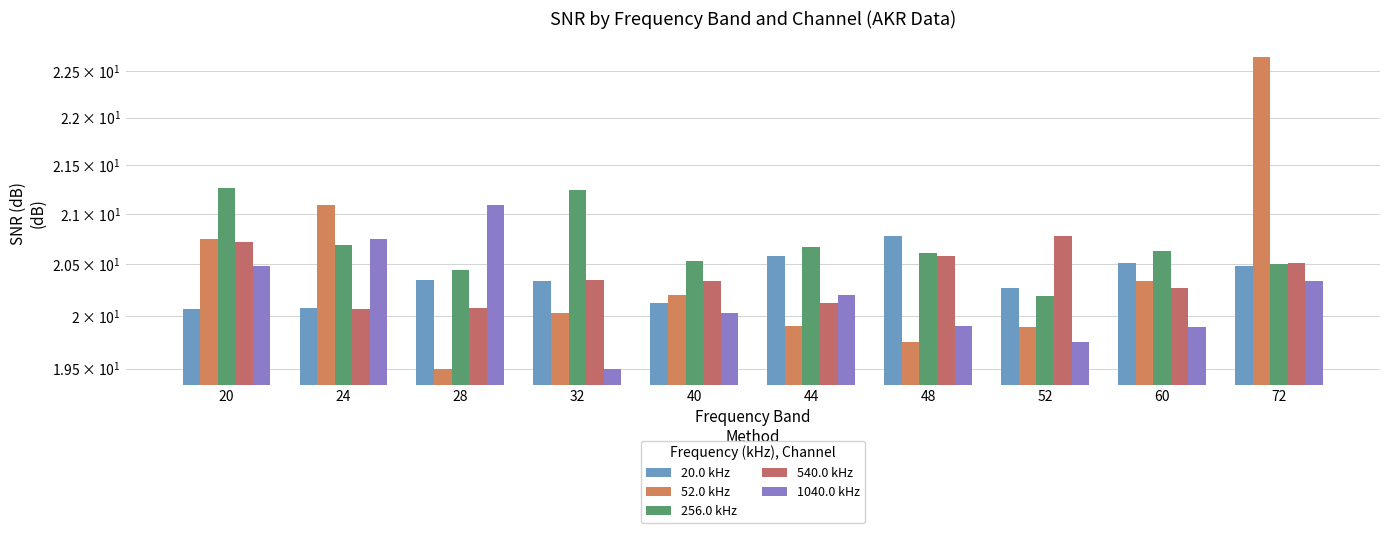

What is the minimum value shown in the chart?

19.5